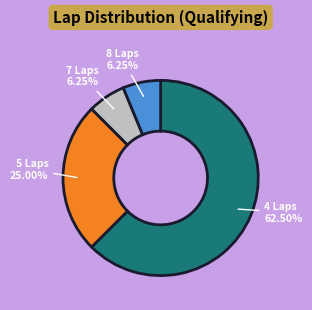

Does any single category account for the majority?

Yes